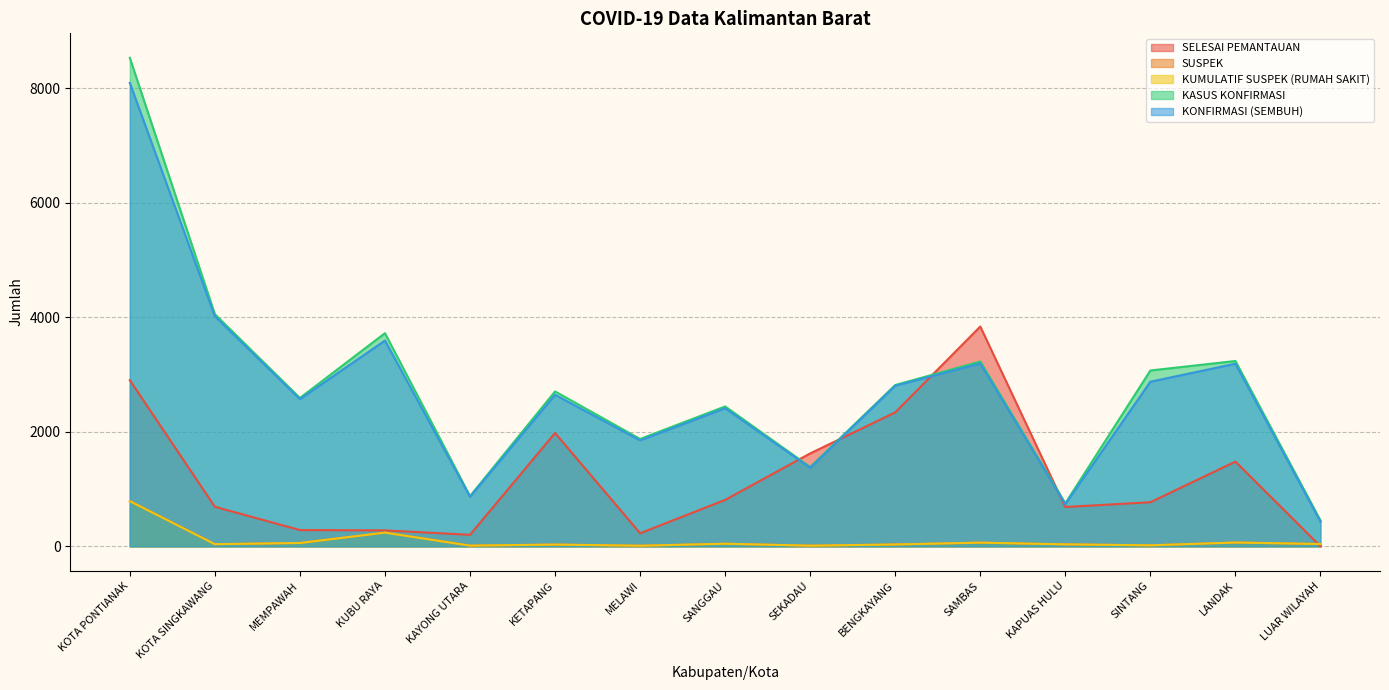

Does the chart have visible grid lines?

Yes